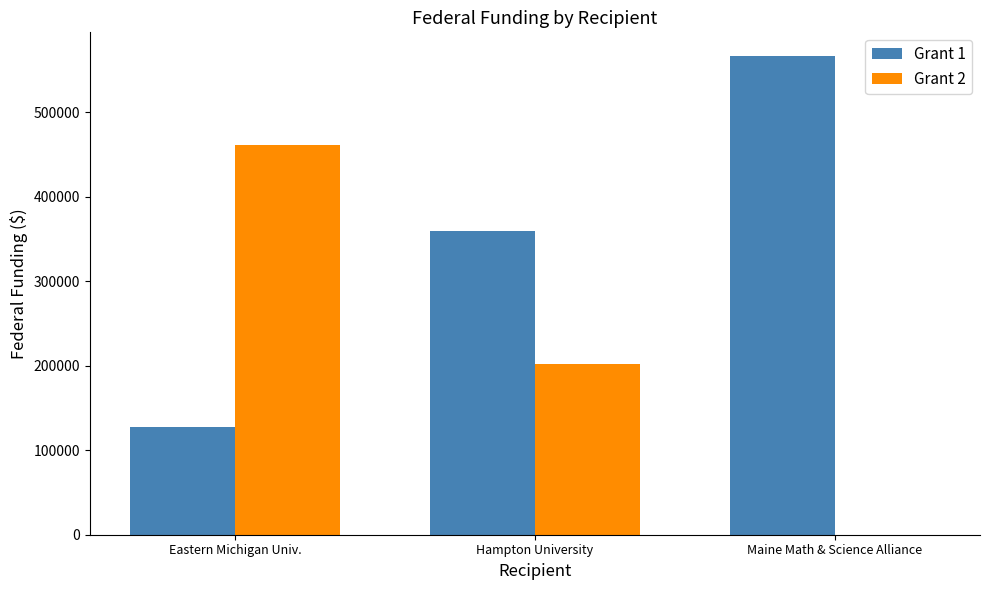

At which category is the sum across all series the highest?

Eastern Michigan Univ.